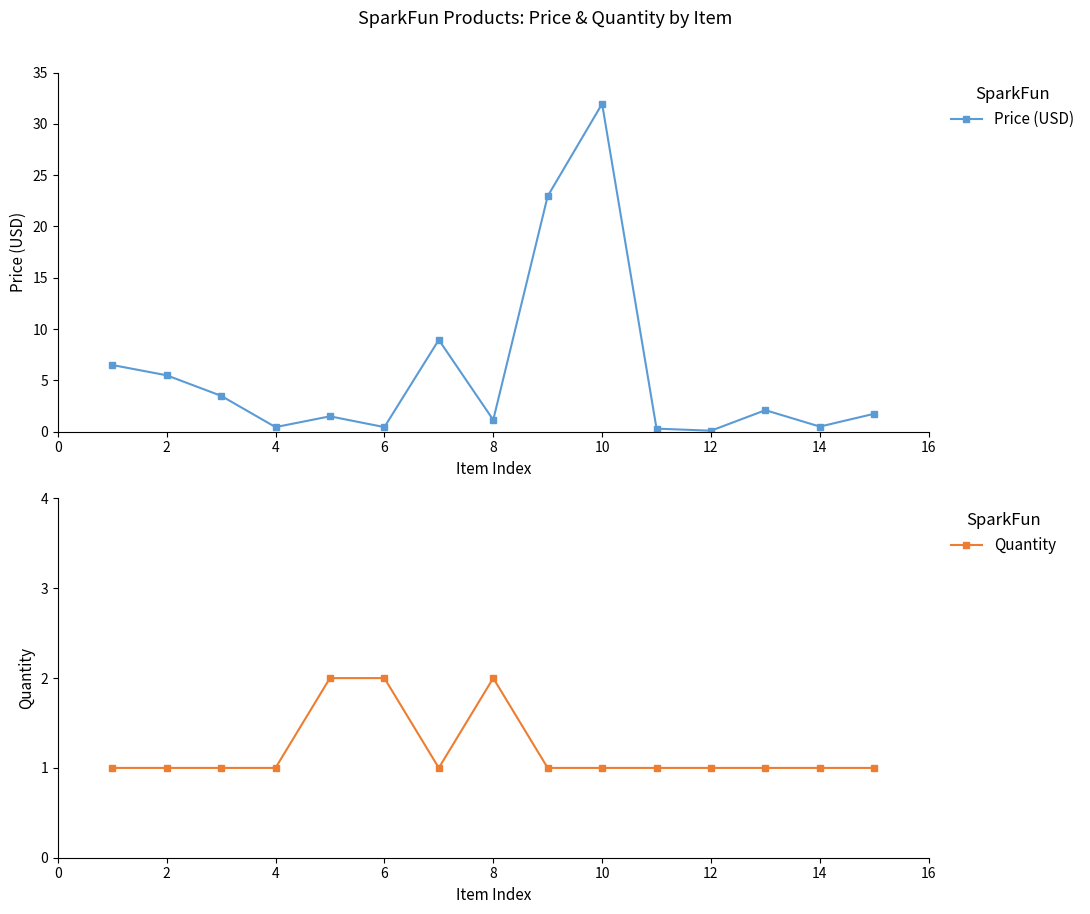

How many interior local valleys does the Price (USD) series have?

5